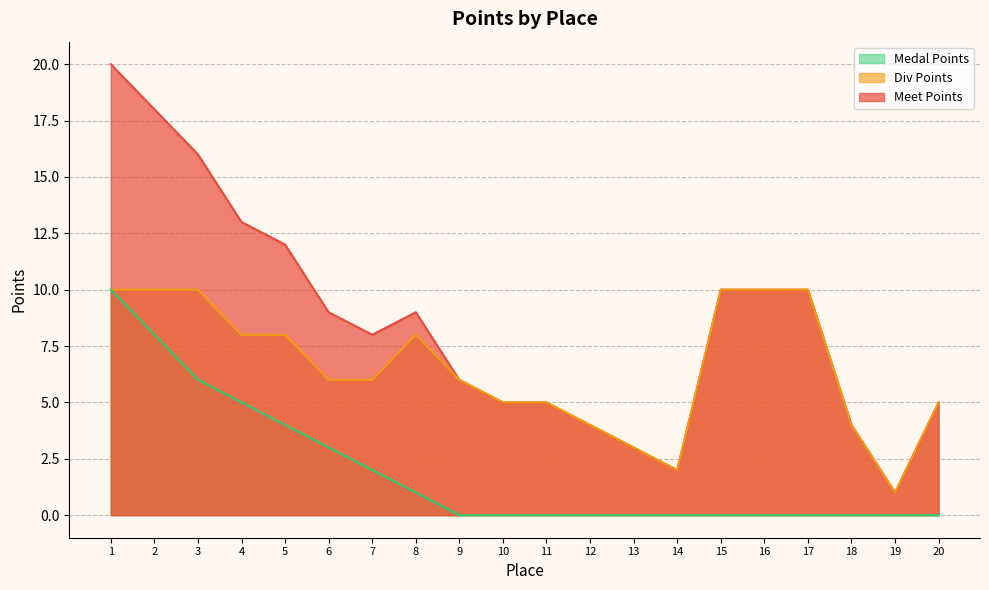

What is the value of the Div Points point at the 1st from the left?

10